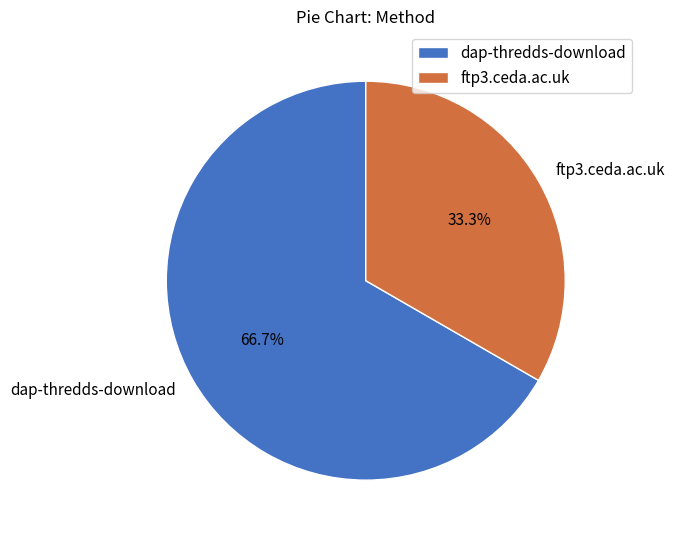

How much of the chart is everything except ftp3.ceda.ac.uk?

66.7%